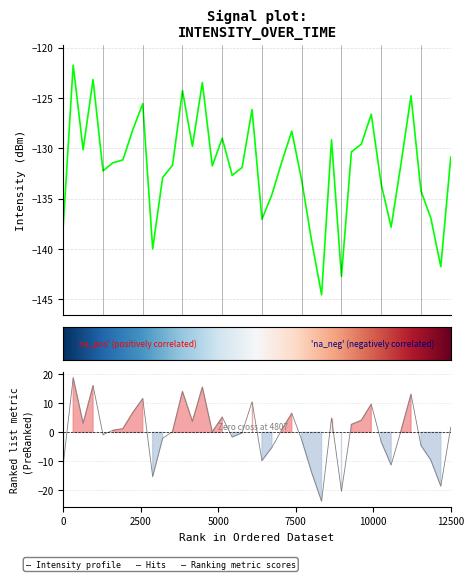

How many interior local peaks (higher than both neighbors) does the data have?

11